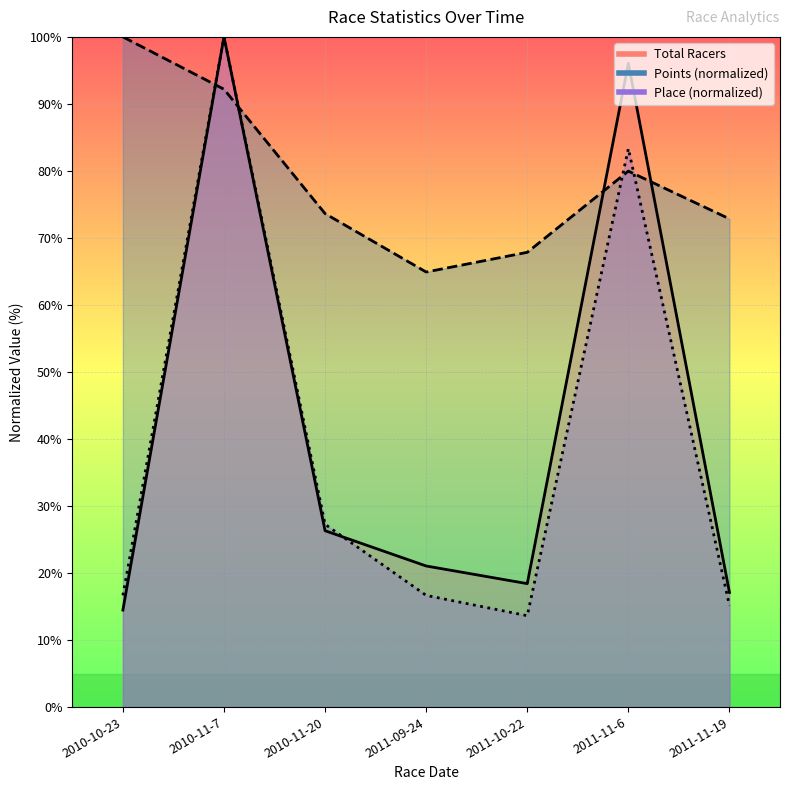

What is the difference between the maximum and minimum values in the Points series?

35.1